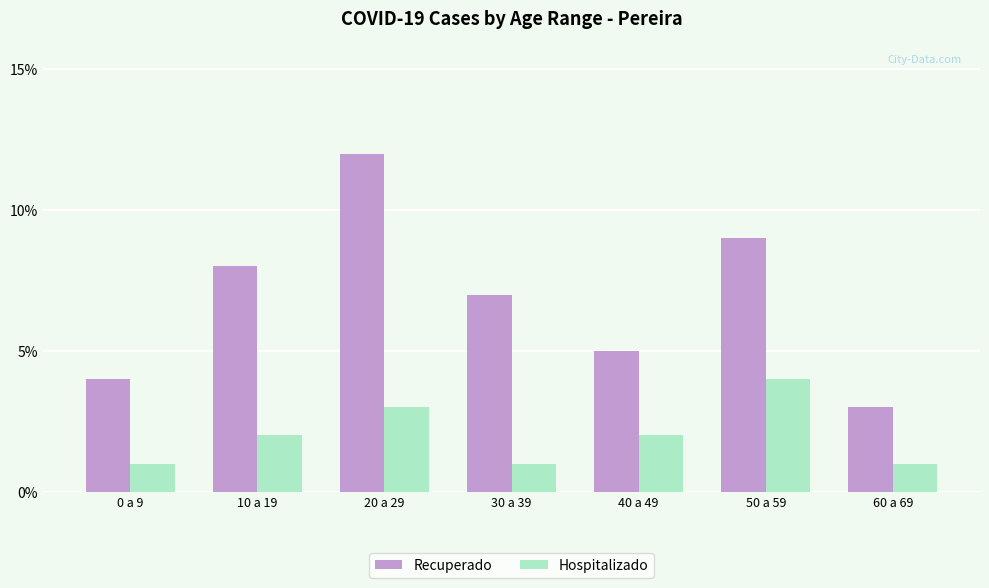

Count the number of data series in this chart.

2